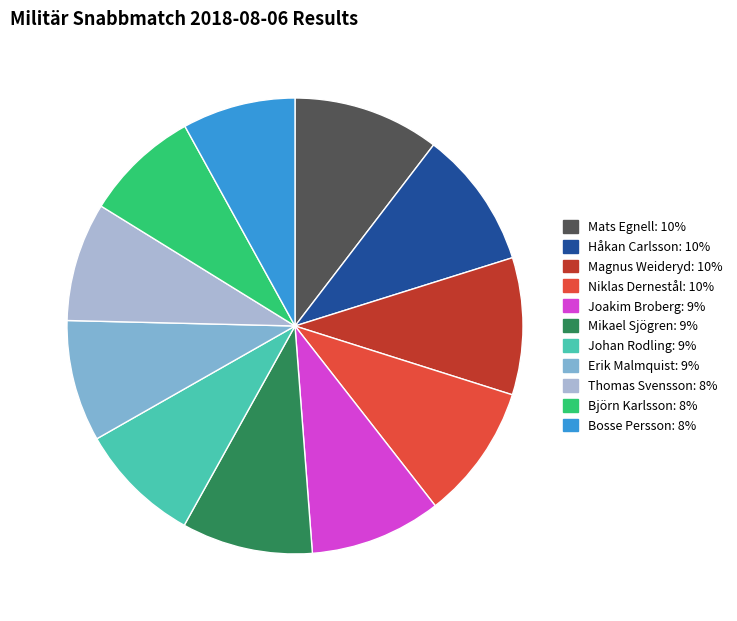

Do Thomas Svensson: 8% and Mikael Sjögren: 9% together represent more than half of the pie?

No